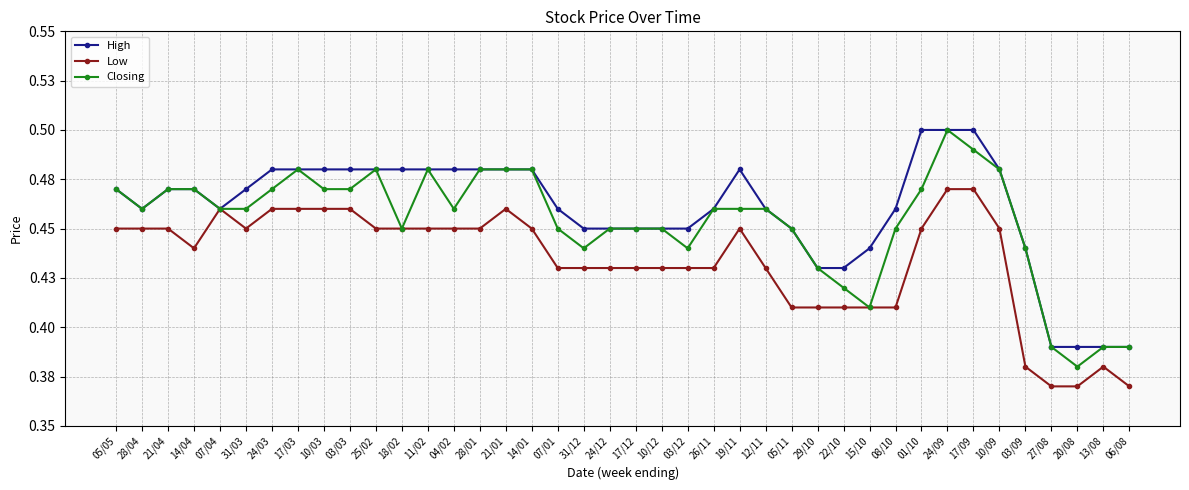

True or false: High and Closing cross at least once.

False